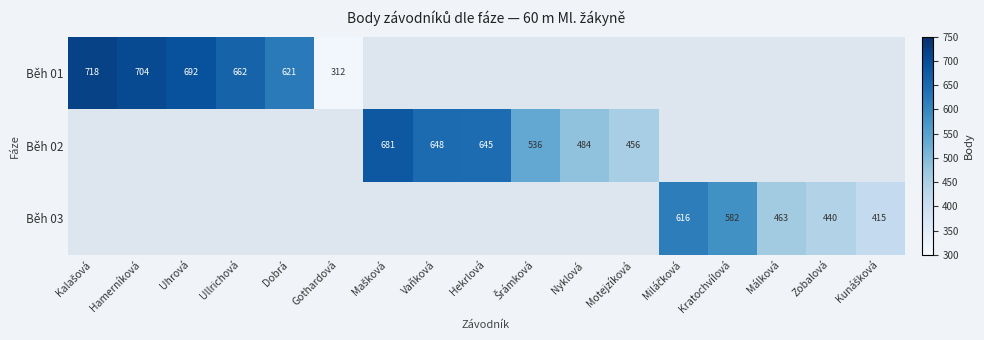

Is it true that Běh 01 equals 482 at Gothardová?

False